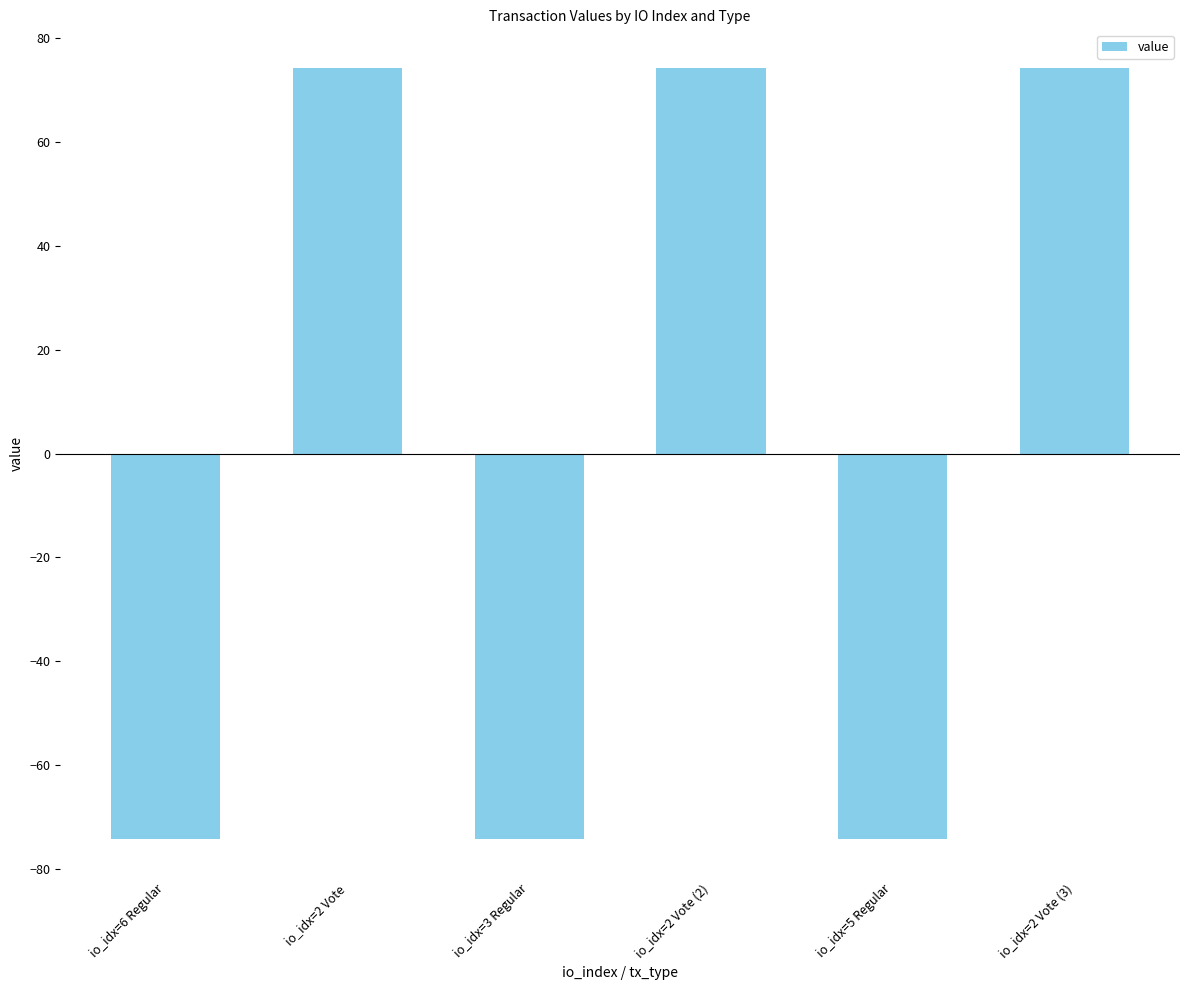

What is the smallest value displayed?

-74.3